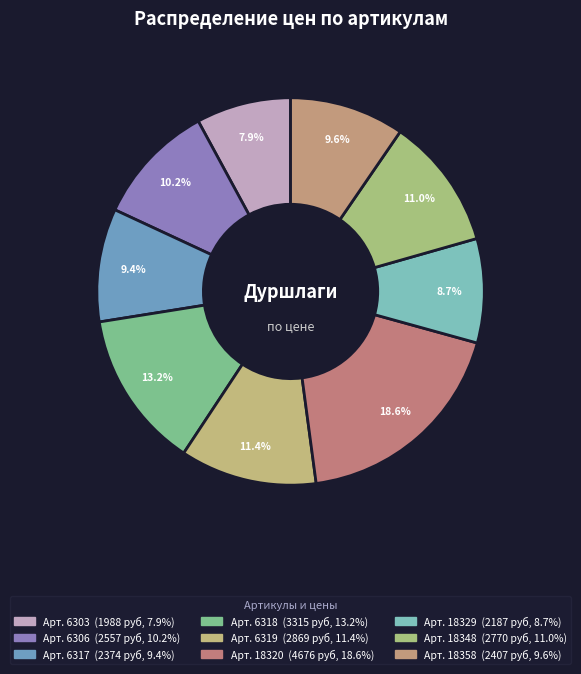

What is the smallest slice in the pie chart?

6303